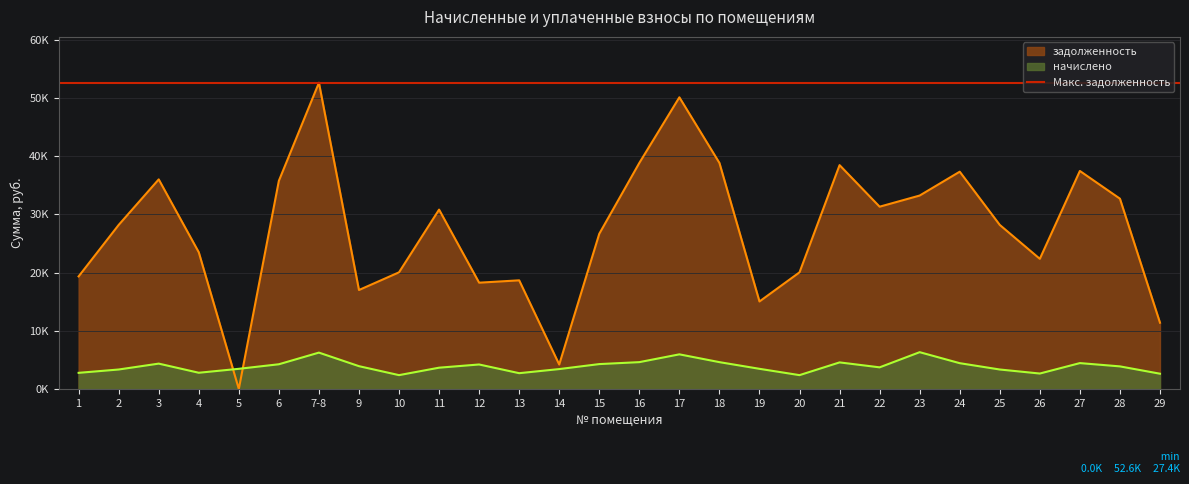

Reading left to right, list all the values displayed in this chart.

задолженность: 19337.8	28177.2	35997.4	23481.1	0.0	35753.7	52597.4	16998.7	20037.1	30807.1	18257.9	18661.3	4200.7	26657.1	38821.9	50092.8	38821.9	15032.2	20037.1	38446.3	31308.0	33223.6	37319.0	28177.2	22354.0	37444.3	32685.6	11386.5
начислено: 2775.1	3348.0	4359.8	2790.0	3467.0	4248.2	6249.6	3920.9	2380.8	3660.5	4211.0	2715.6	3422.4	4278.0	4612.8	5952.0	4612.8	3467.0	2380.8	4568.2	3720.0	6324.0	4434.2	3348.0	2656.1	4449.1	3883.7	2626.3